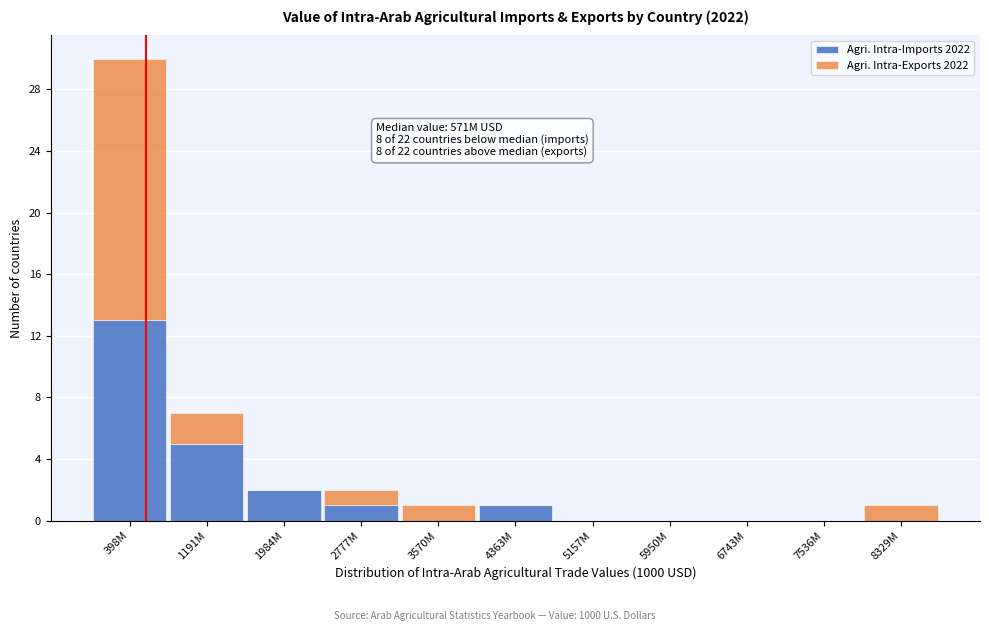

Reading left to right, list the values for the Agri. Intra-Imports 2022 series.

398M=13	1191M=5	1984M=2	2777M=1	3570M=0	4363M=1	5157M=0	5950M=0	6743M=0	7536M=0	8329M=0